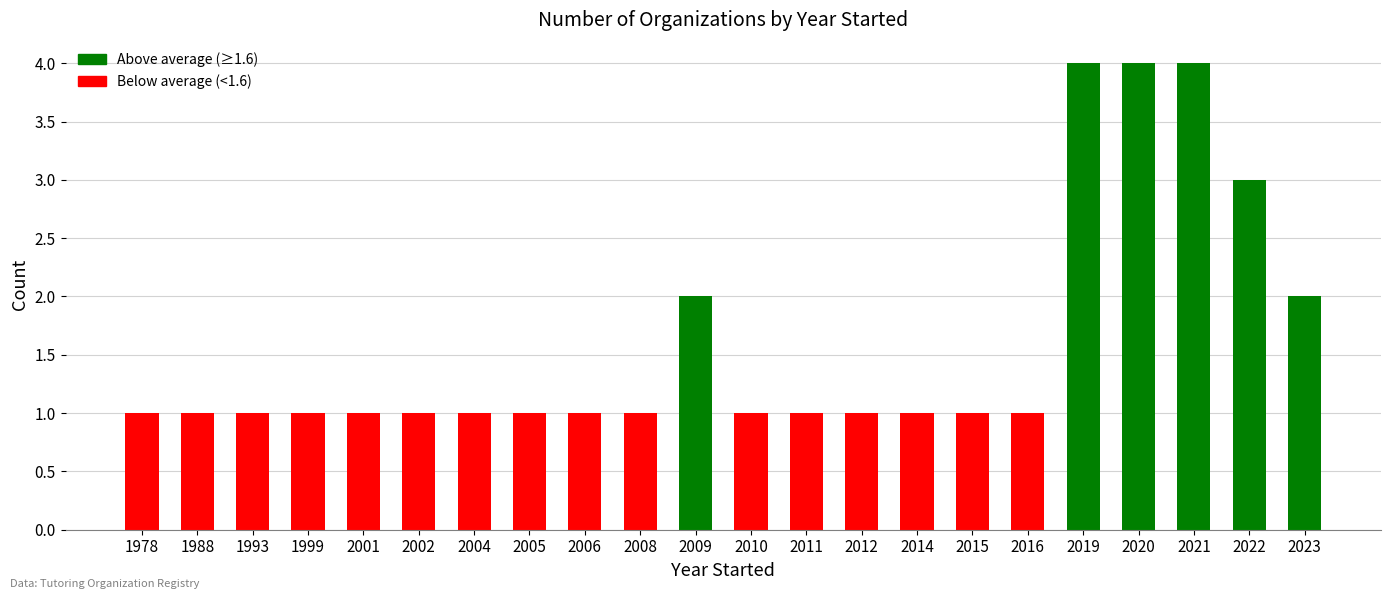

What is the value of the 20th bar from the left?

4